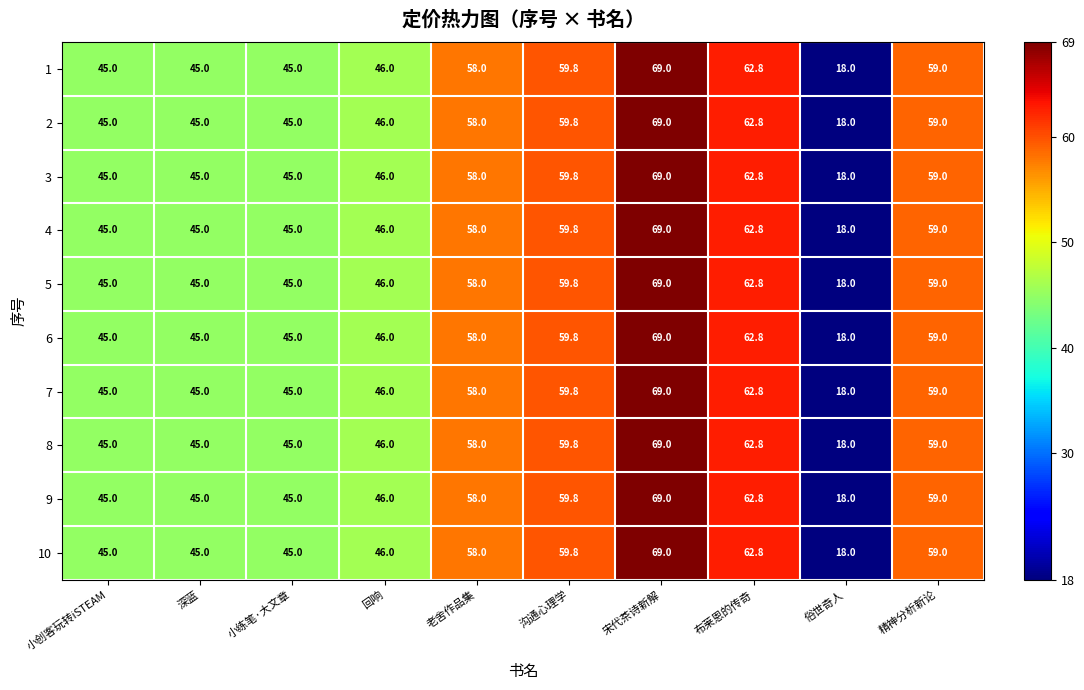

What value does the 1 series have at 老舍作品集?

58.0